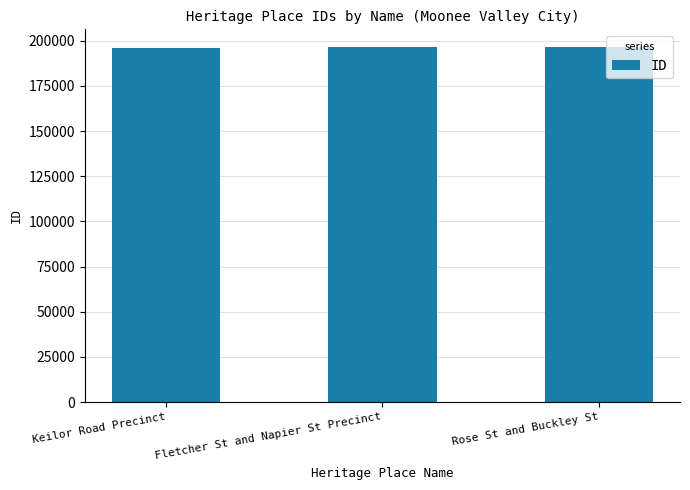

What is the average value?

196356